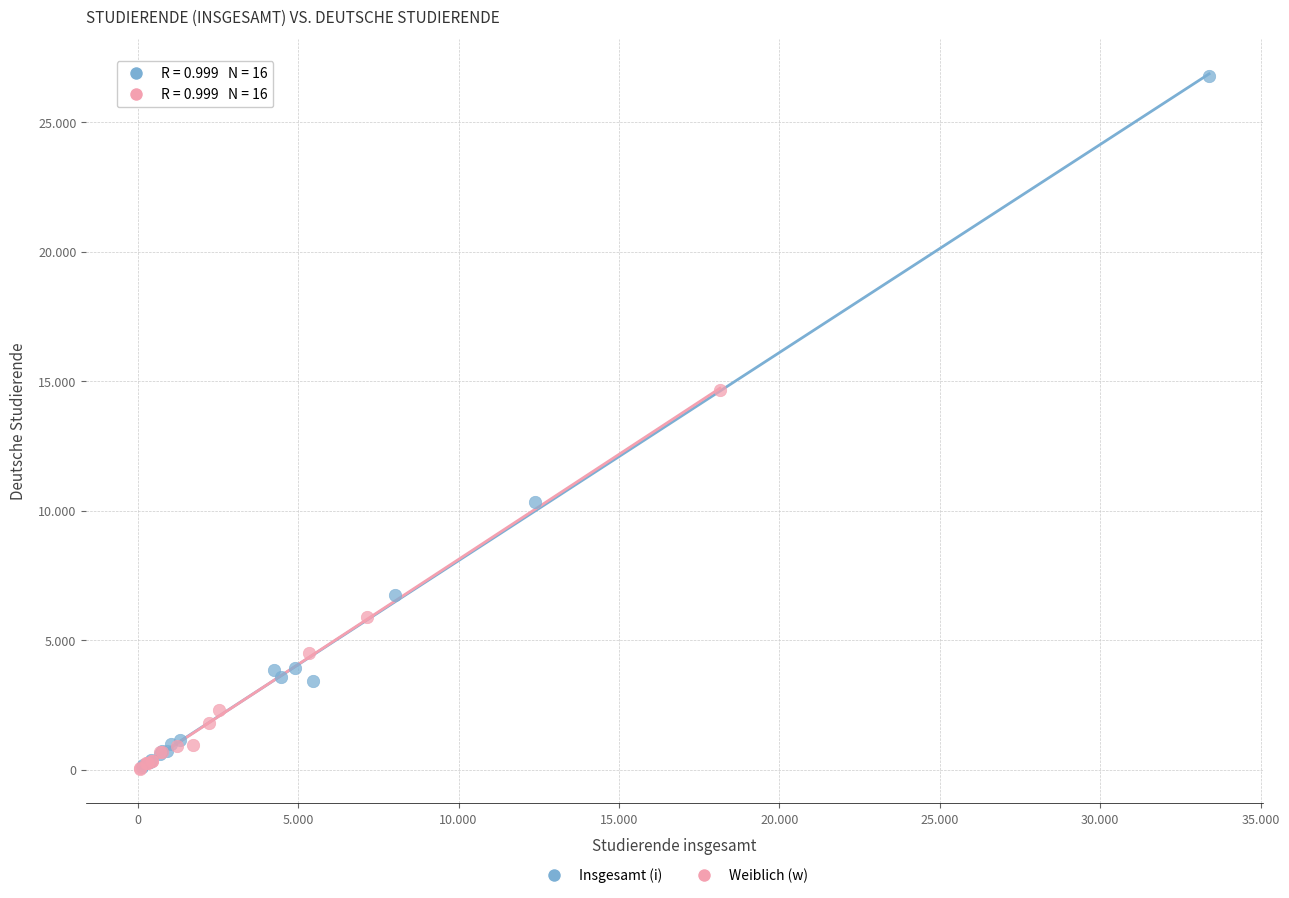

What are all the series names shown in the legend?

Insgesamt (i), Weiblich (w)